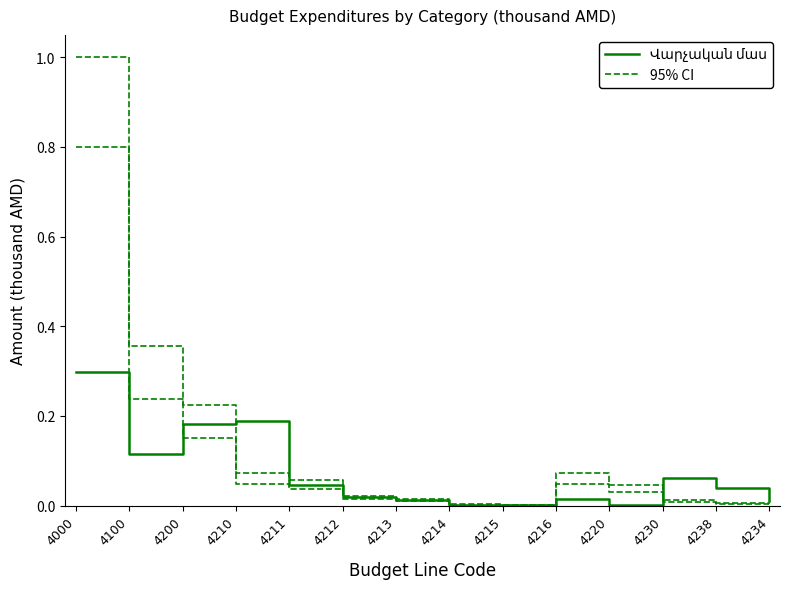

After their last crossing, which series has the higher values: 95% CI or Վարչական մաս?

Վարչական մաս